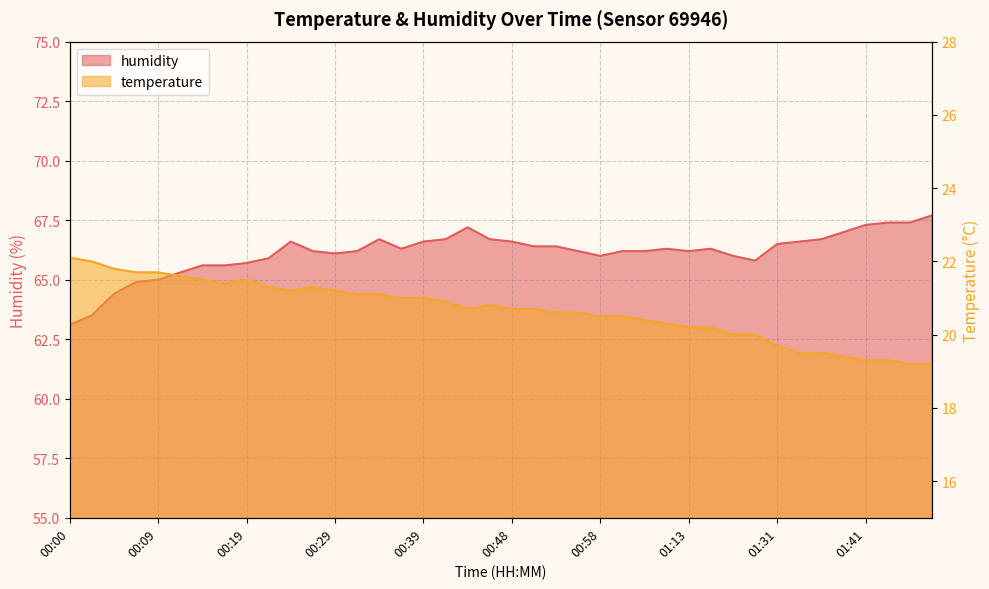

Is the value of humidity at 01:34 greater than the value of temperature at 00:58?

Yes